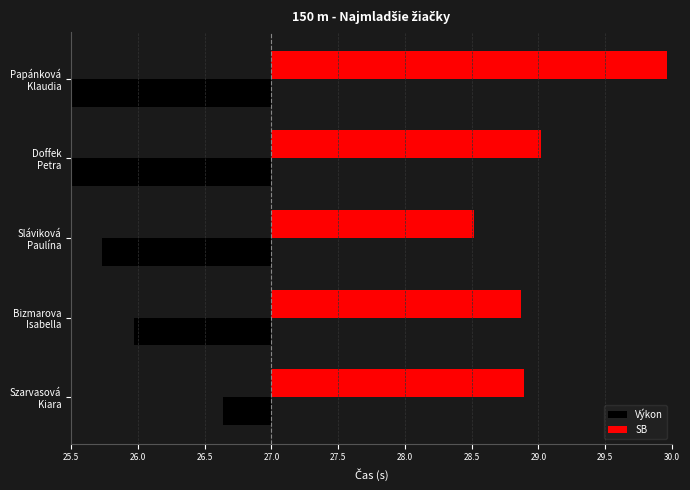

The Výkon series shows -1.0 at Bizmarova Isabella. True or false?

True